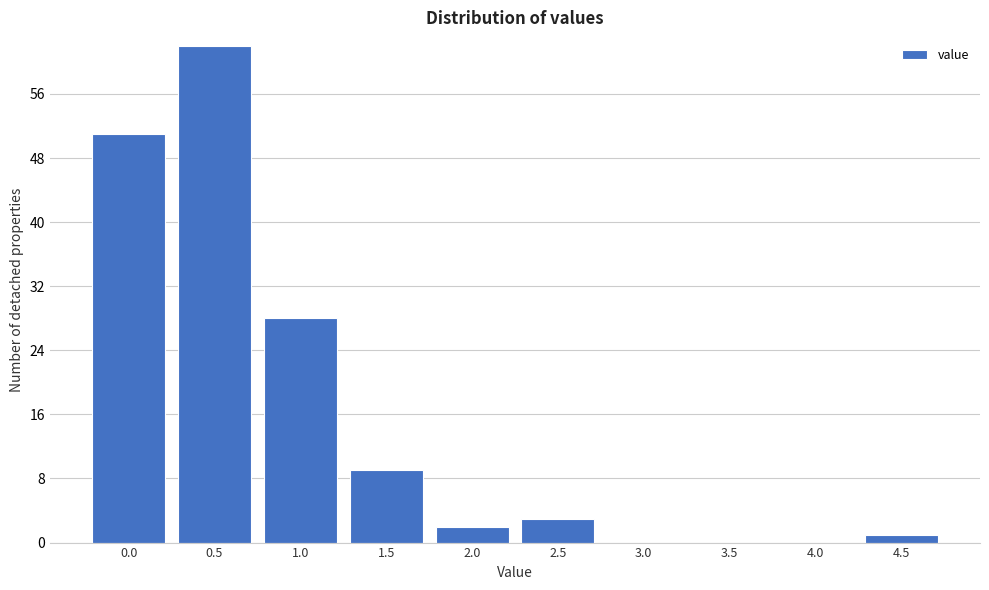

Reading left to right, extract all data points from this chart.

0.0=51	0.5=62	1.0=28	1.5=9	2.0=2	2.5=3	3.0=0	3.5=0	4.0=0	4.5=1